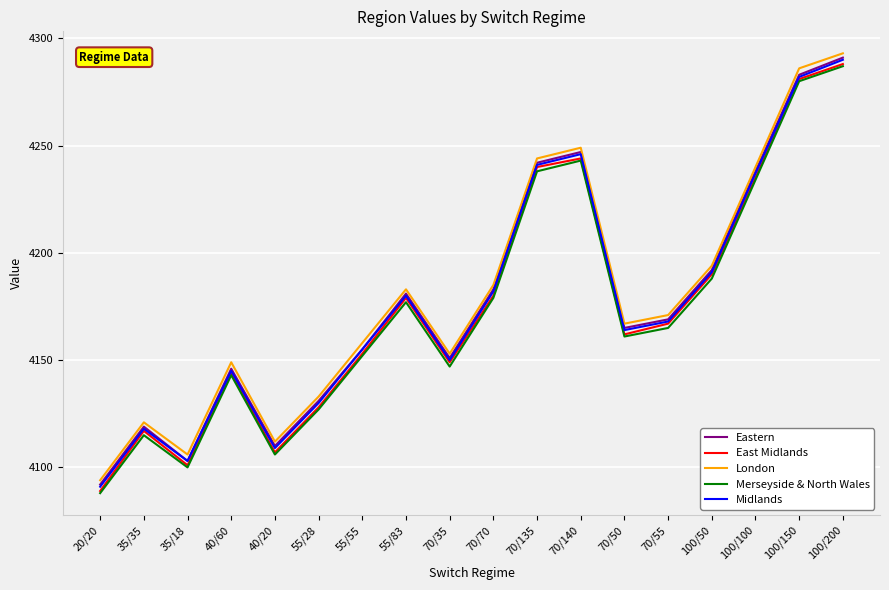

What position from the left is 55/28?

6